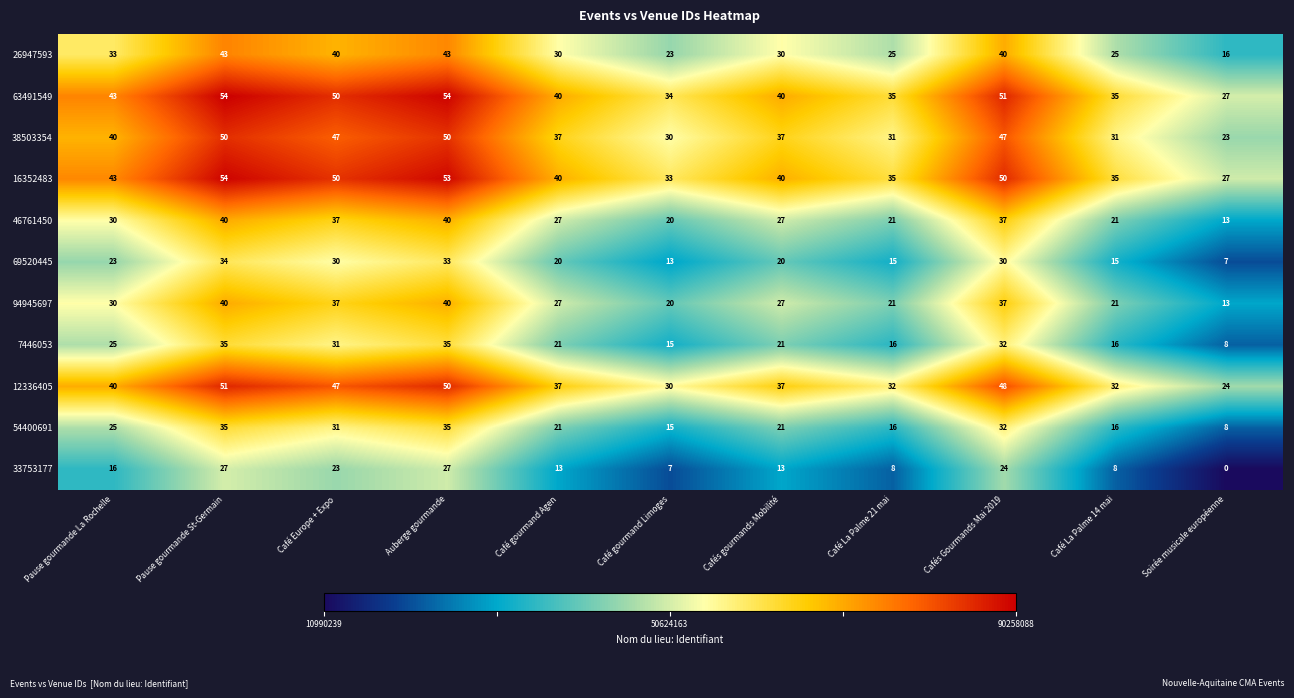

What is the difference between the highest and lowest values at Café gourmand Limoges?

27